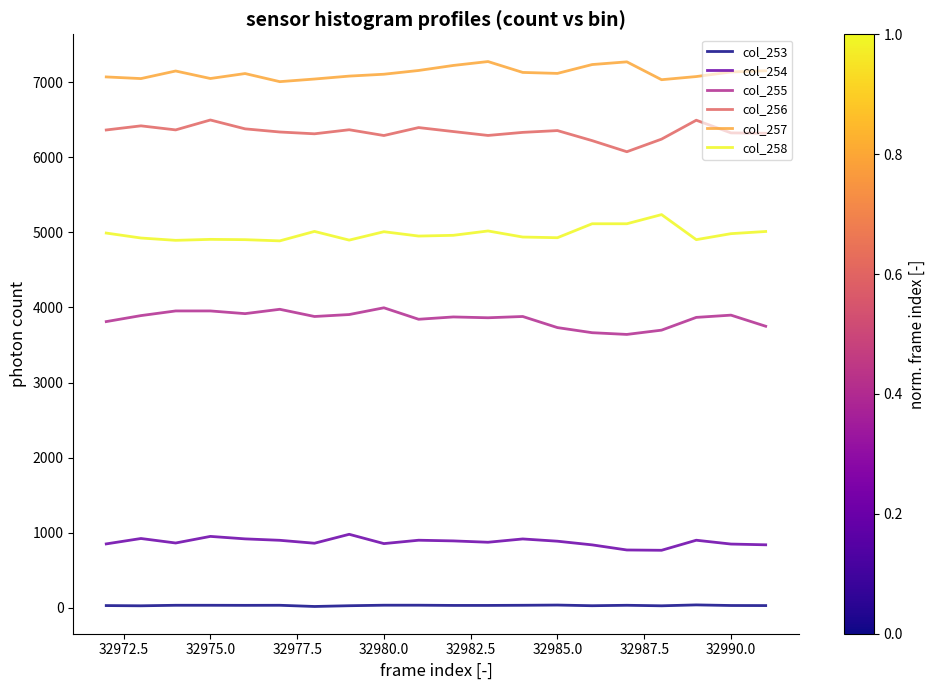

List the series in order of their peak value, lowest first.

col_253, col_254, col_255, col_258, col_256, col_257